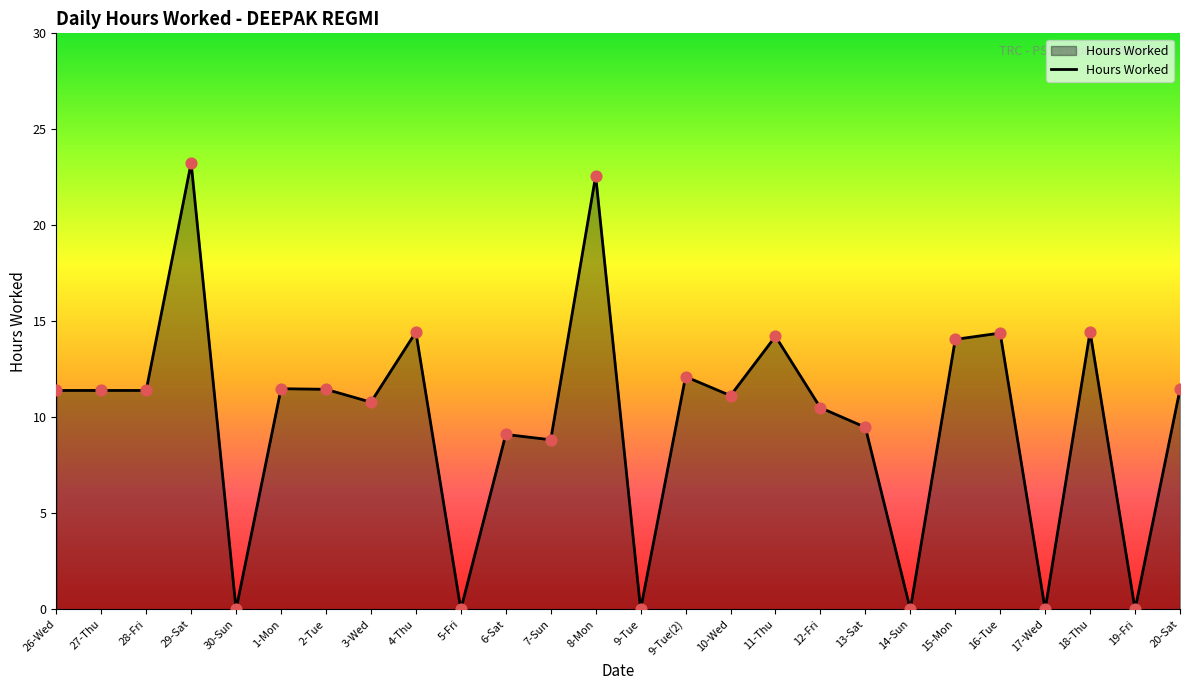

Approximately how many times larger is the value at 7-Sun compared to 9-Tue(2)?

0.7